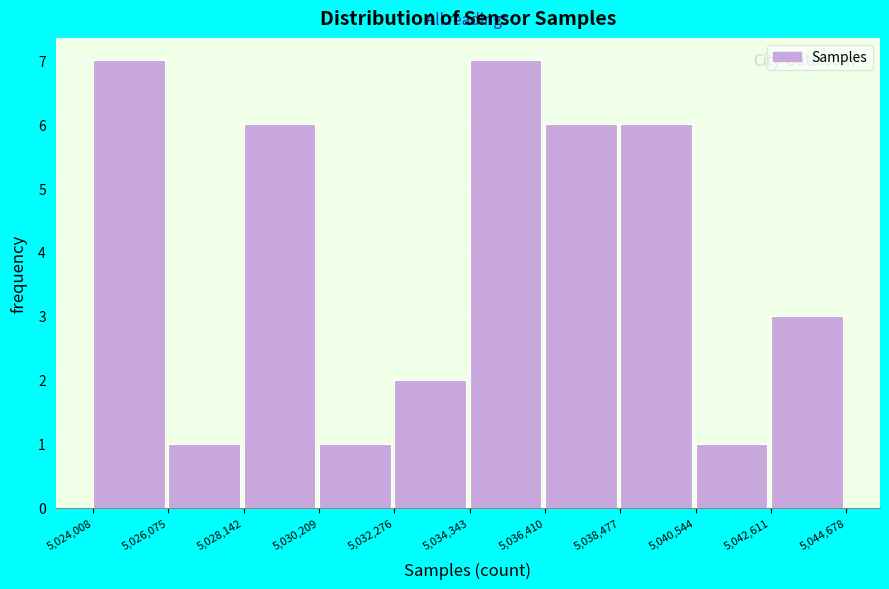

What is the height of the bar covering 5,040,544 to 5,042,611 on the x-axis? The values are not printed on the chart, so give them approximately, as read against the axis.

1